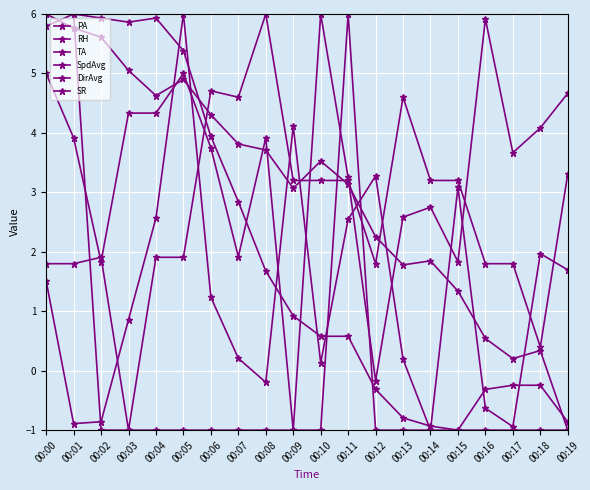

What is the minimum value for SR?

-1.0